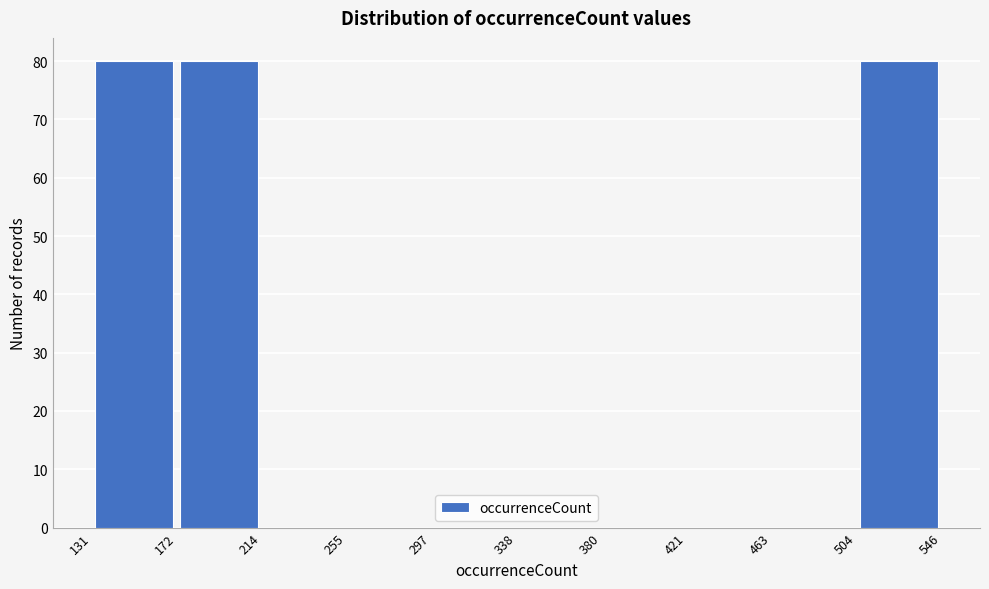

Reading left to right, transcribe this chart: for each bar, give the range it covers on the x-axis and its height. The values are not printed on the chart, so give them approximately, as read against the axis.

131 to 172: 80
172 to 214: 80
214 to 255: 0
255 to 297: 0
297 to 338: 0
338 to 380: 0
380 to 421: 0
421 to 463: 0
463 to 504: 0
504 to 546: 80